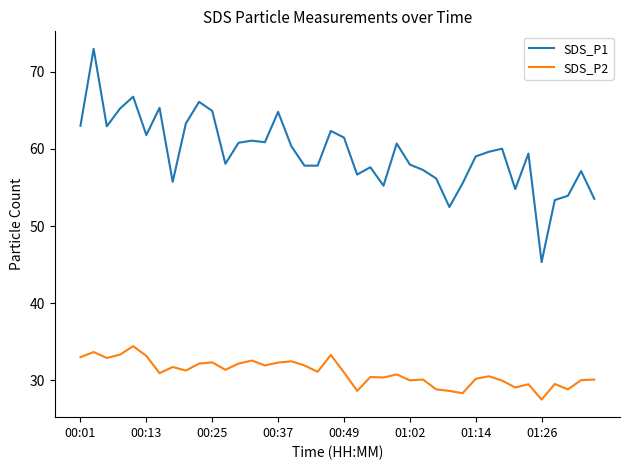

How many lines are shown in the chart?

2